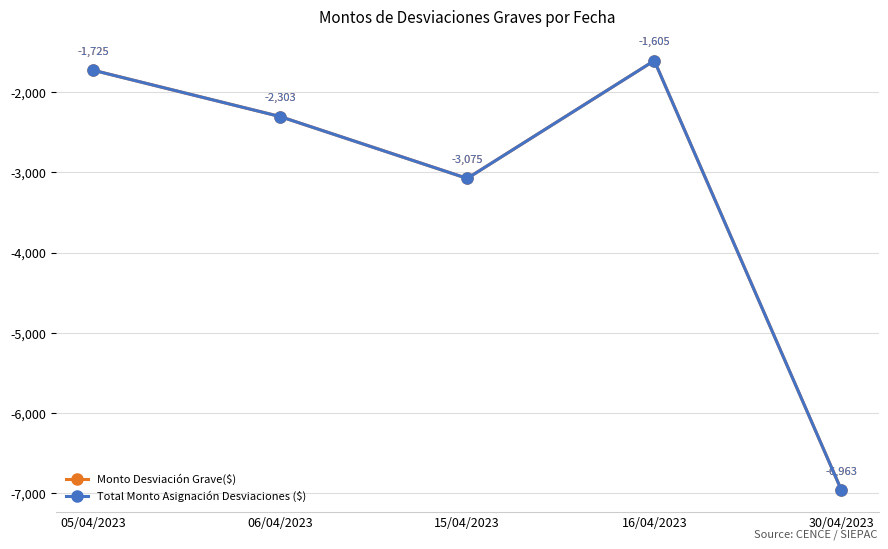

Where does the Total Monto Asignación Desviaciones ($) series first go above -2302?

05/04/2023